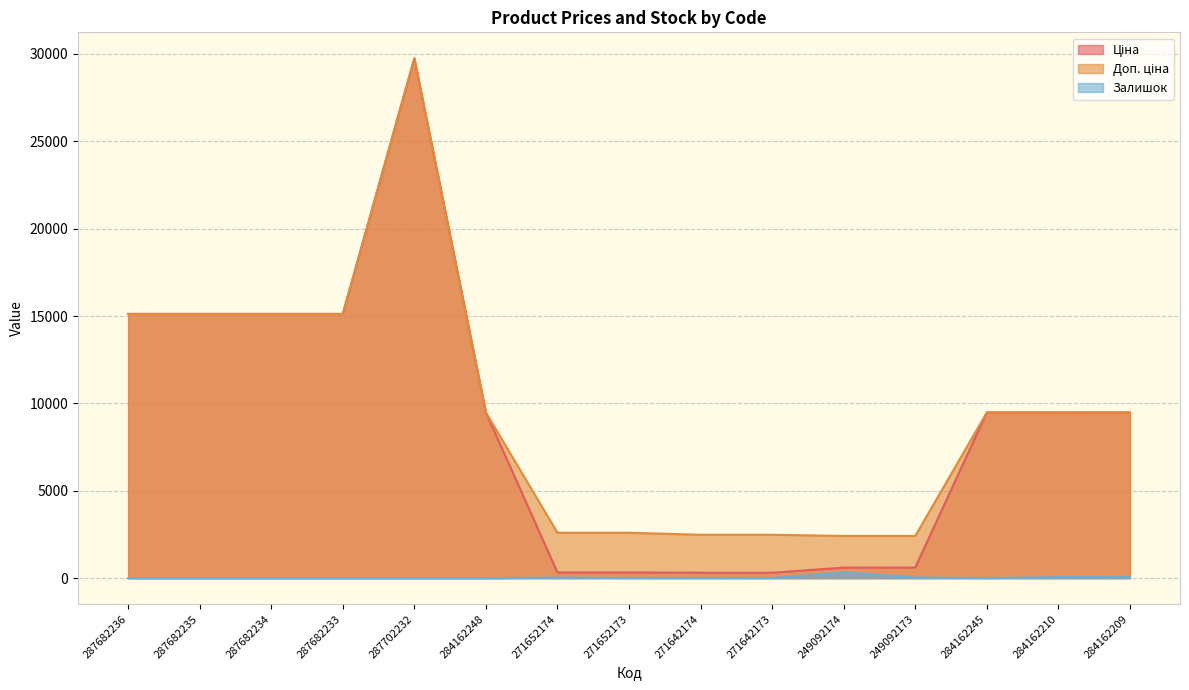

At which category is the sum across all series the highest?

287702232